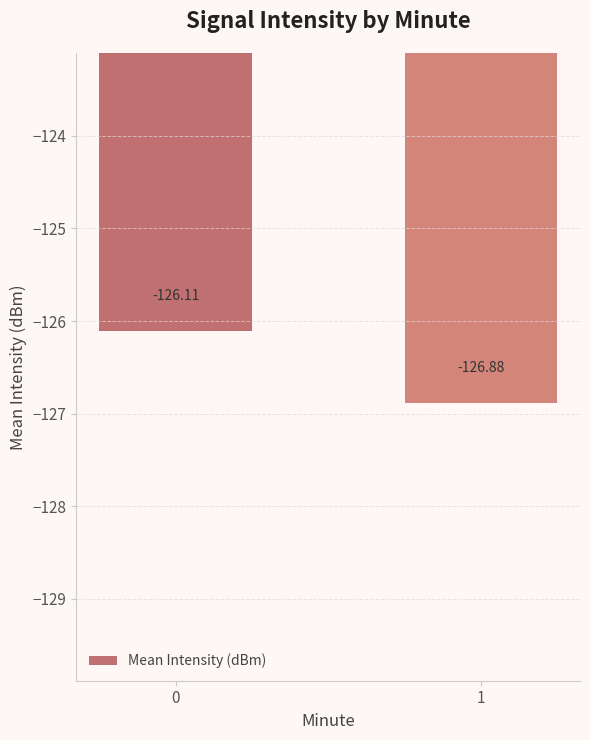

What is the value of the 2nd bar from the left?

-126.9